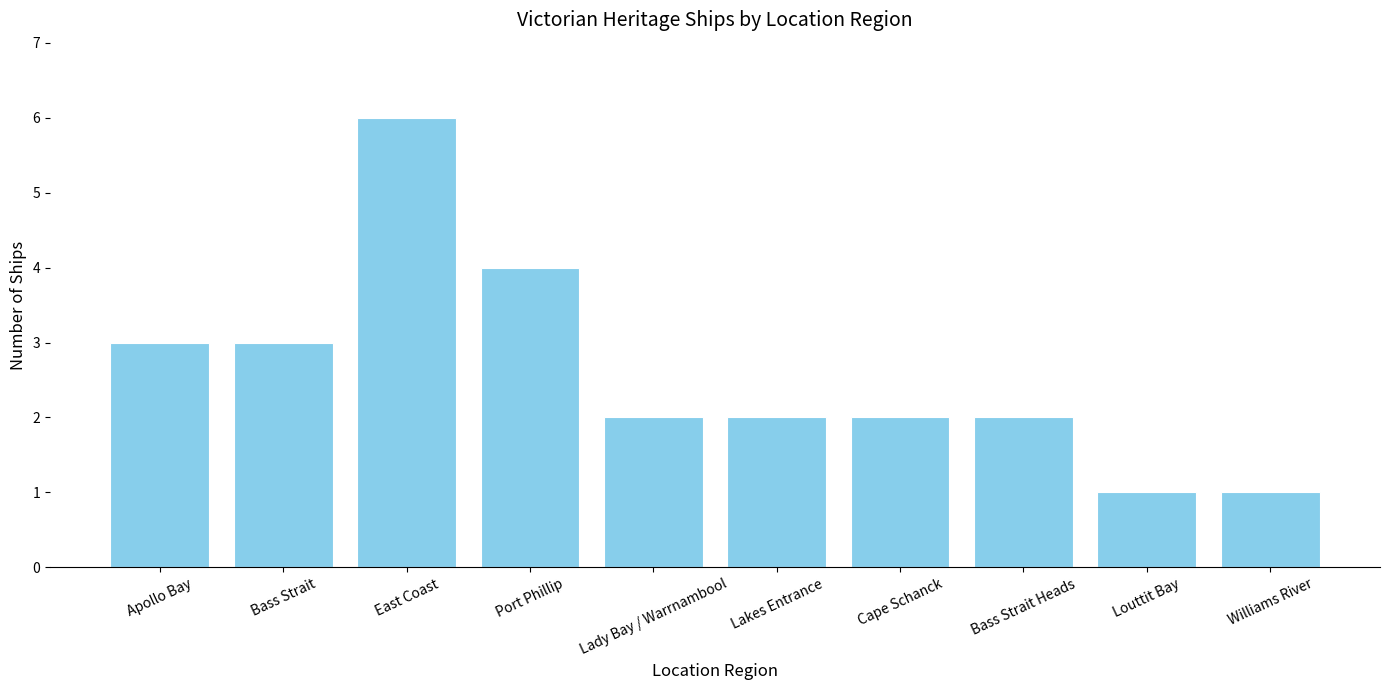

True or false: the data shows 1 at Louttit Bay.

True